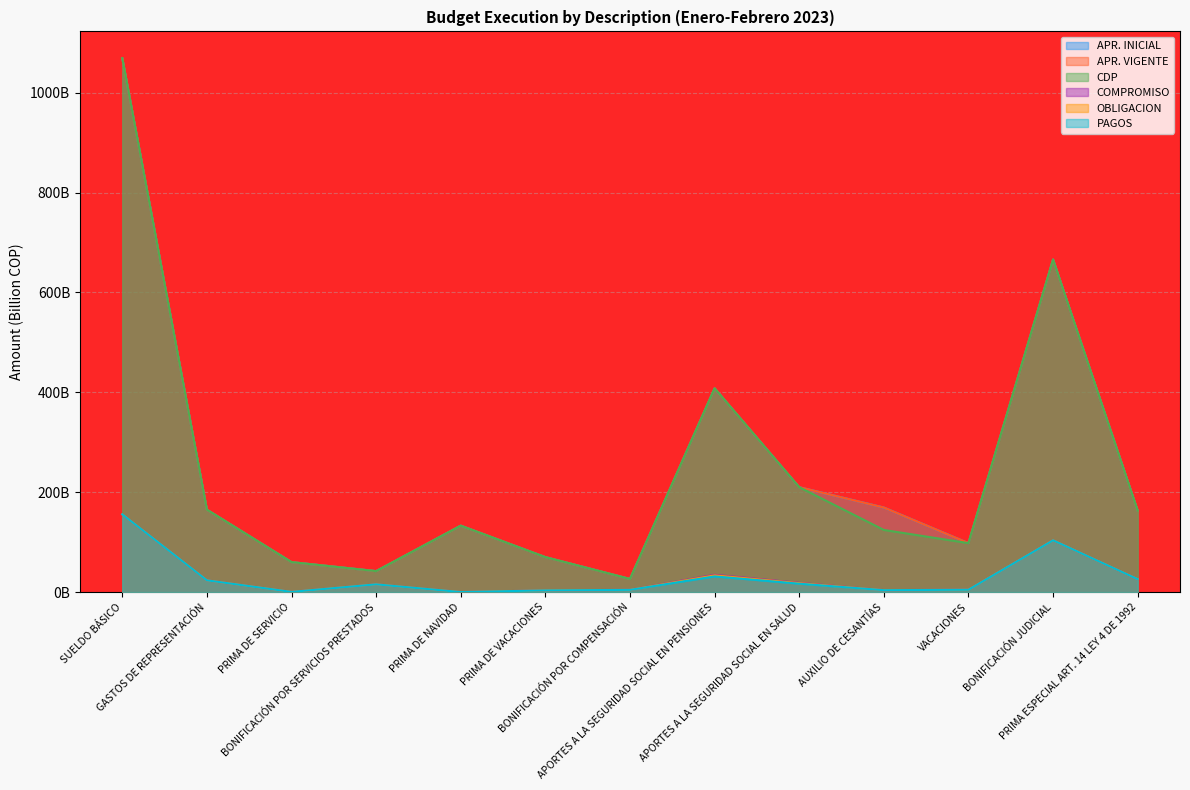

Which series has the widest spread of values?

APR. INICIAL